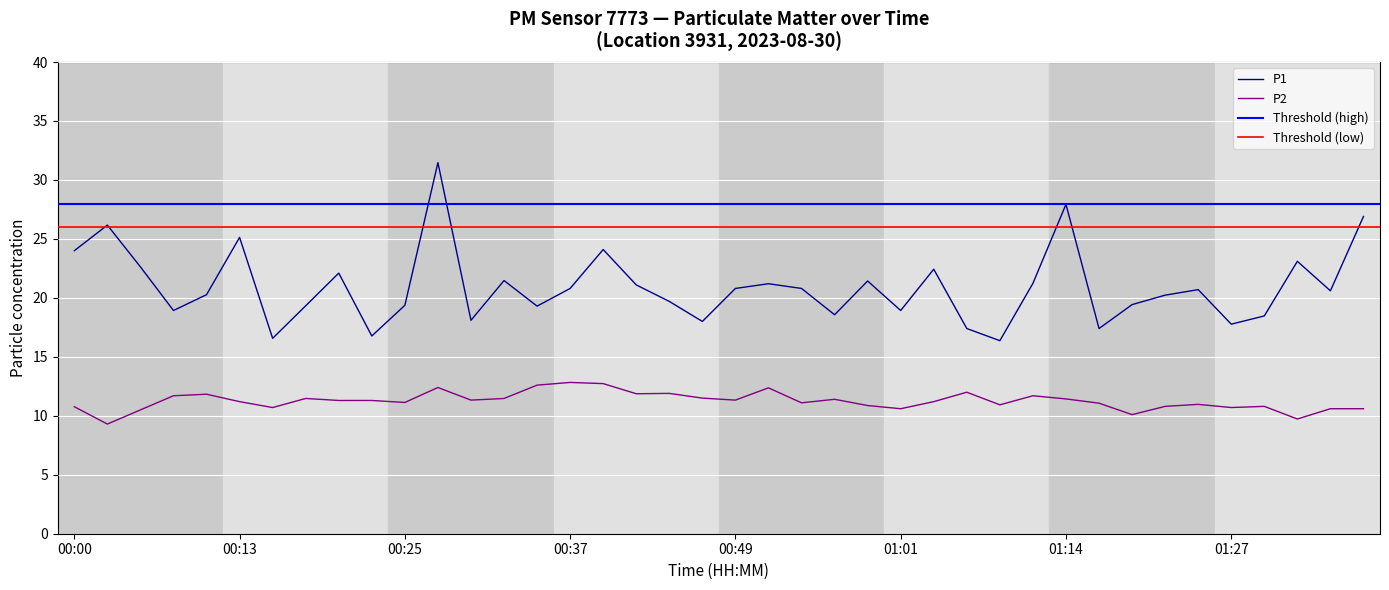

True or false: P2 and P1 intersect in this chart.

False